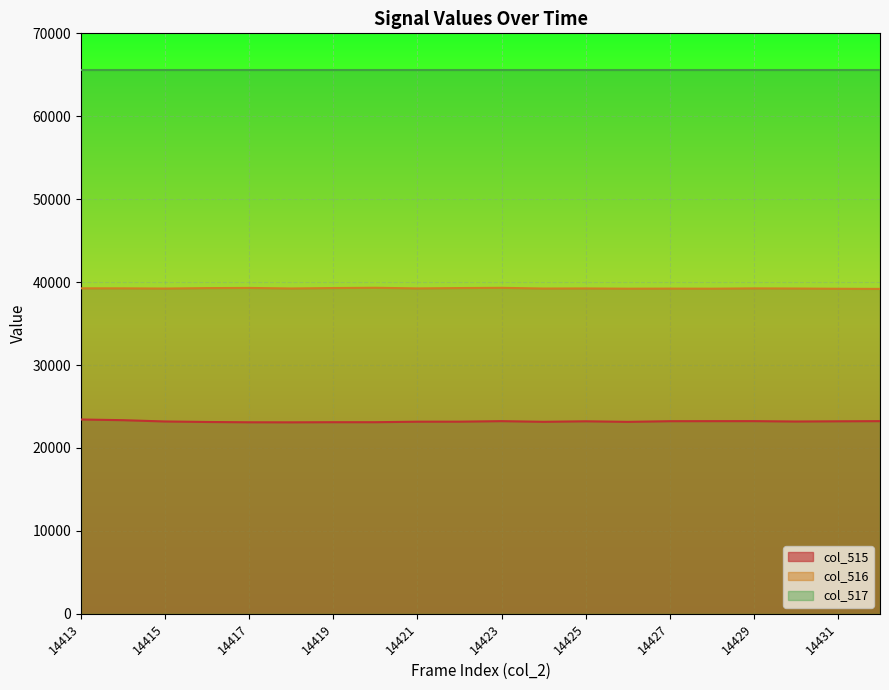

Which series has the largest total across all categories?

col_517